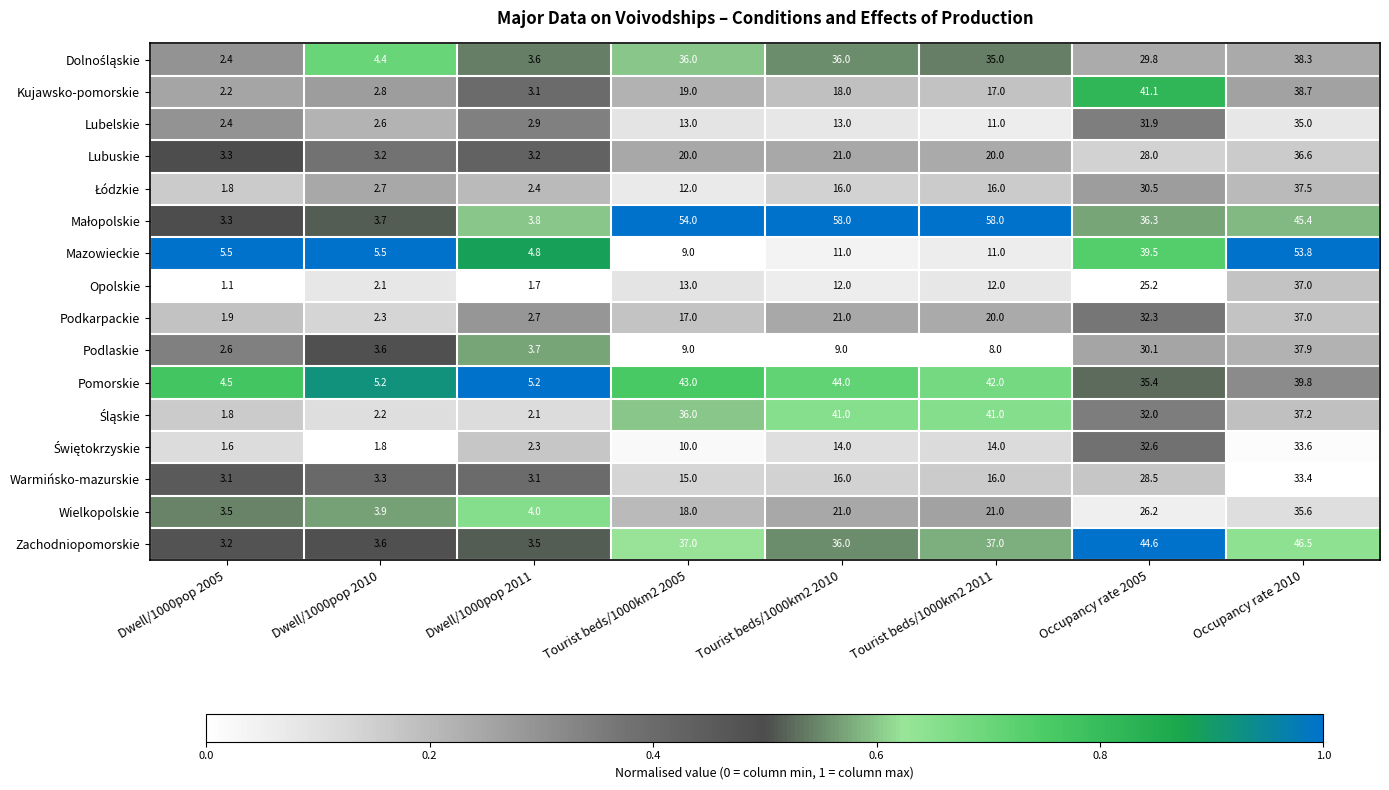

Rank the categories by Kujawsko-pomorskie value from lowest to highest.

Dwell/1000pop 2005, Dwell/1000pop 2010, Dwell/1000pop 2011, Tourist beds/1000km2 2011, Tourist beds/1000km2 2010, Tourist beds/1000km2 2005, Occupancy rate 2010, Occupancy rate 2005